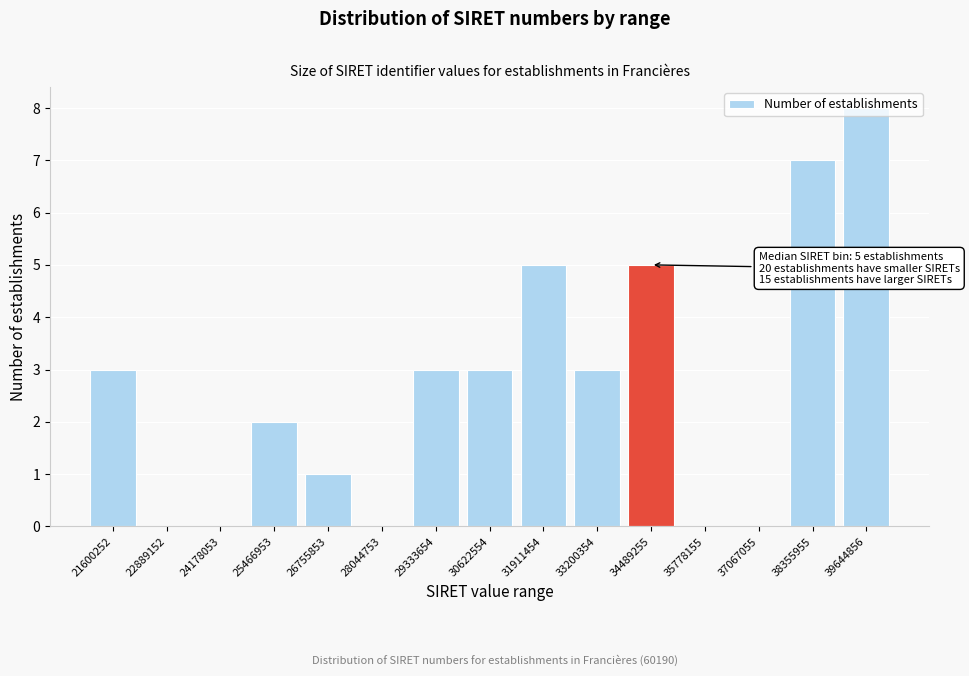

Which has a higher value, 38355955 or 21600252?

38355955